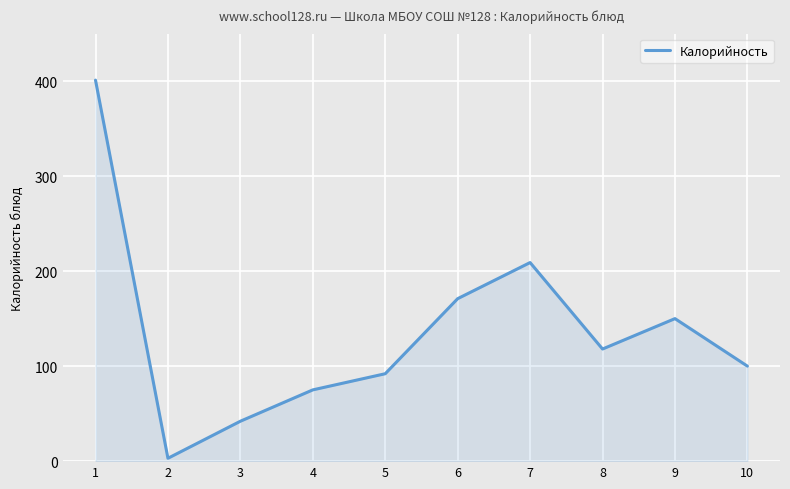

How many lines are shown in the chart?

1